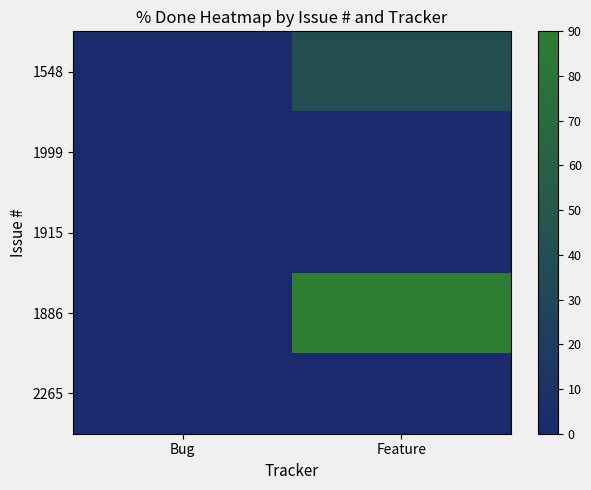

Reading right to left, what are all the values shown in this chart?

1548: Feature=40	Bug=0
1999: Feature=0	Bug=0
1915: Feature=0	Bug=0
1886: Feature=90	Bug=0
2265: Feature=0	Bug=0